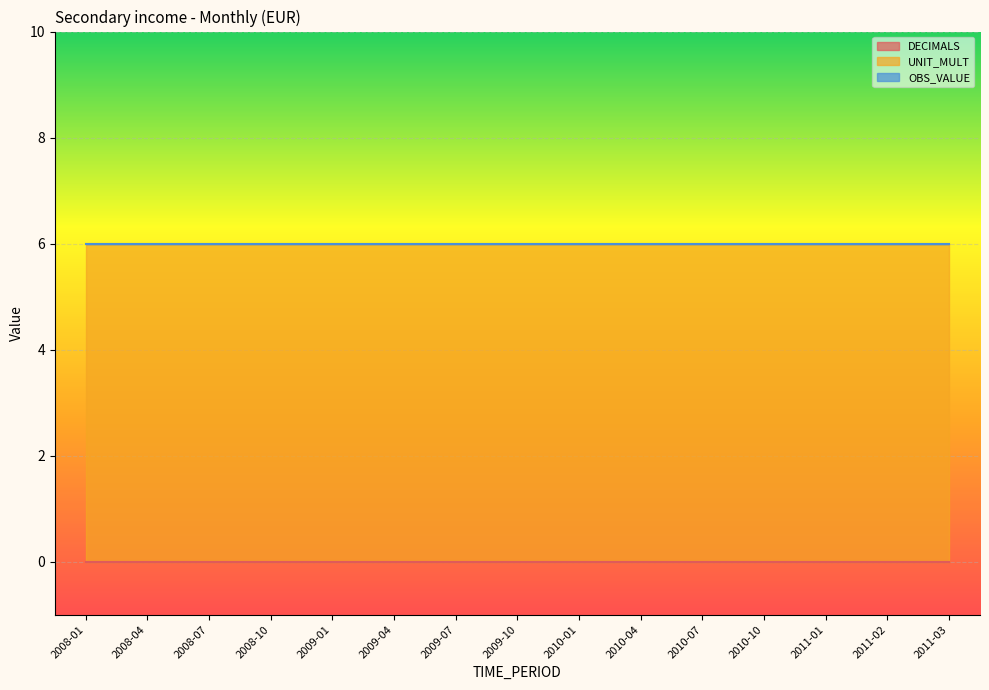

Which category has the highest value across all series?

2008-01